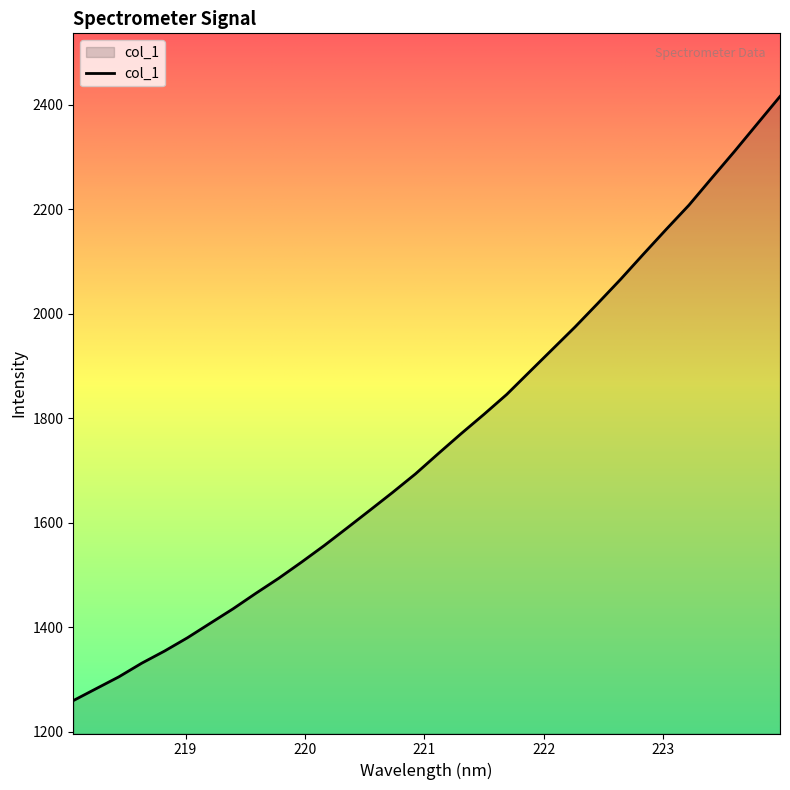

What is the difference between the maximum and minimum values?

1156.7